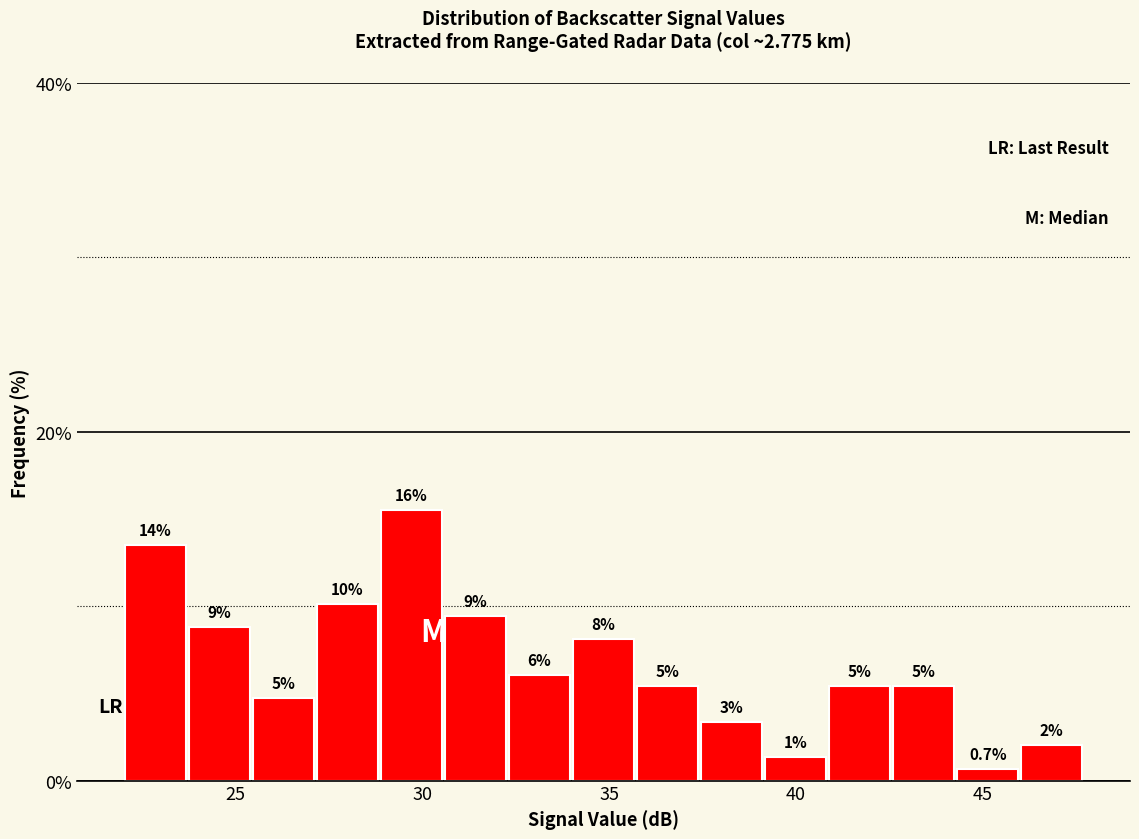

Around what value on the x-axis is the tallest bar? Give the approximate position of its centre, as read against the axis.

29.5